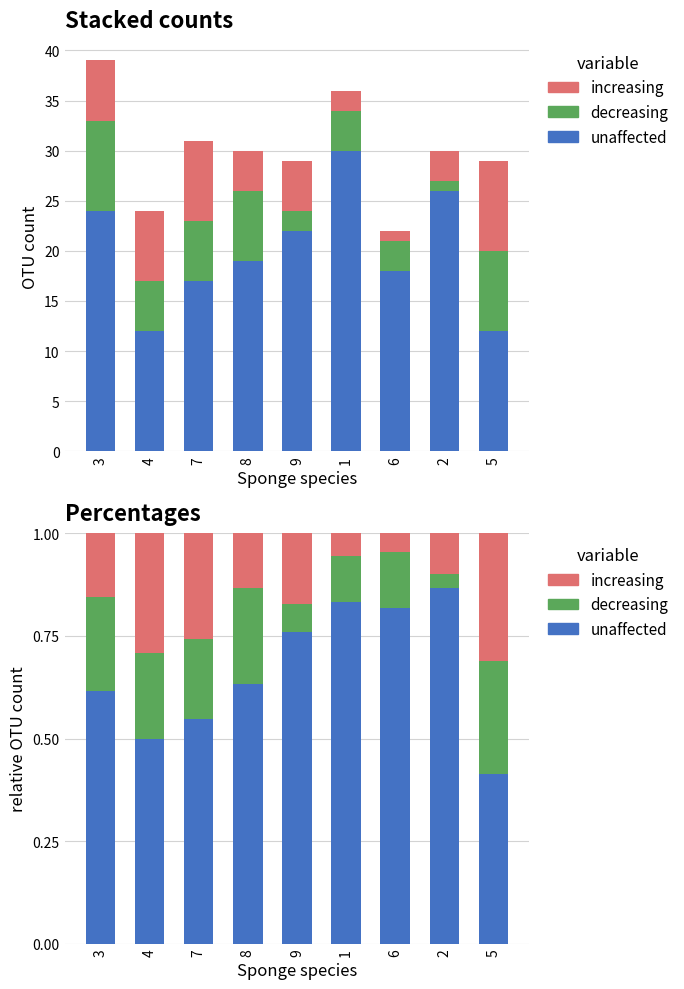

Reading right to left, extract all data points from this chart.

unaffected: 5=0.4	2=0.9	6=0.8	1=0.8	9=0.8	8=0.6	7=0.5	4=0.5	3=0.6
decreasing: 5=0.3	2=0.0	6=0.1	1=0.1	9=0.1	8=0.2	7=0.2	4=0.2	3=0.2
increasing: 5=0.3	2=0.1	6=0.0	1=0.1	9=0.2	8=0.1	7=0.3	4=0.3	3=0.2